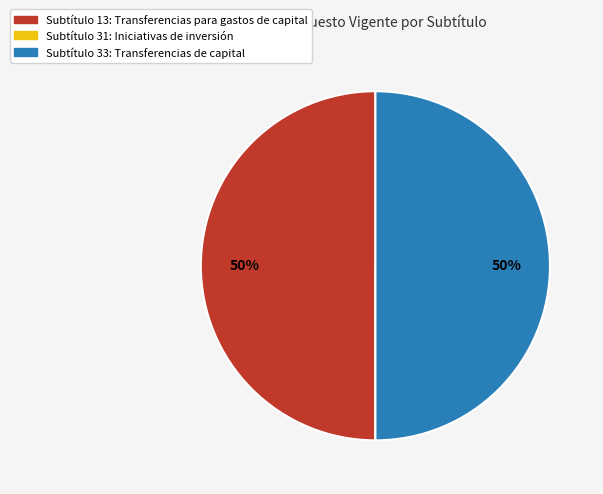

Combined, do Subtítulo 13: Transferencias para gastos de capital and Subtítulo 33: Transferencias de capital account for over 50%?

Yes